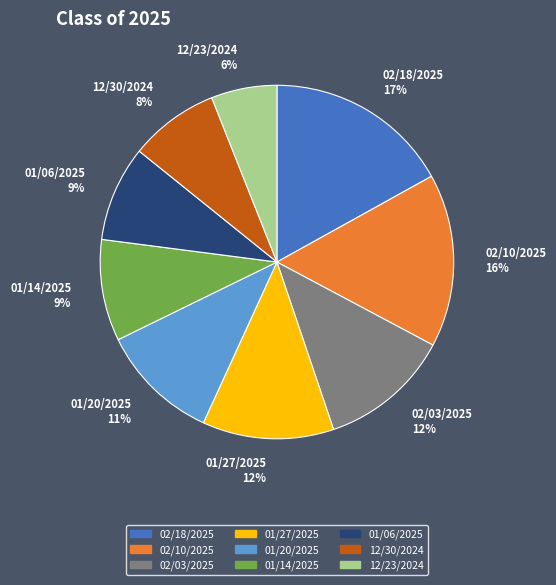

Does 01/14/2025 account for over 50% of the chart?

No